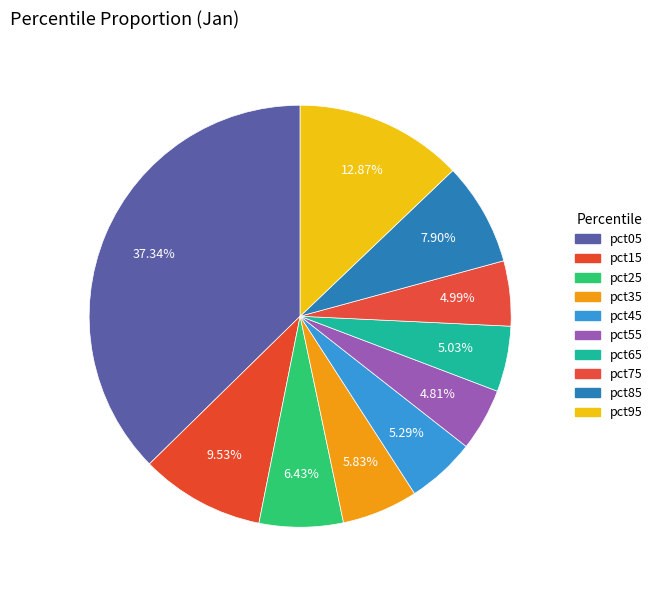

To the nearest percent, what is the difference between the largest and smallest slice percentages?

33%